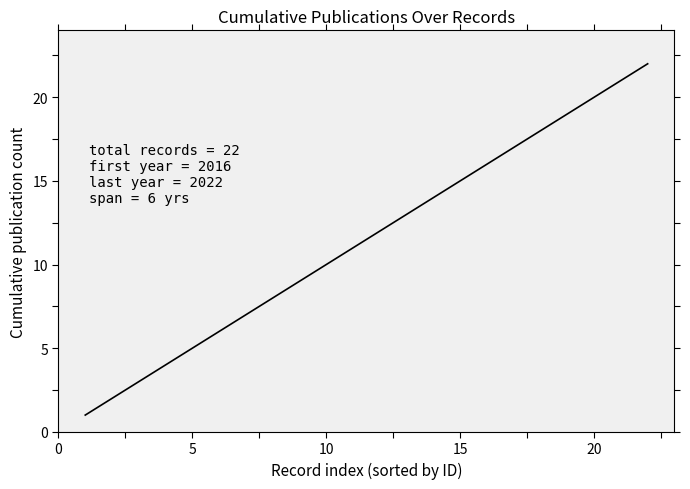

How many series are shown in this chart?

1